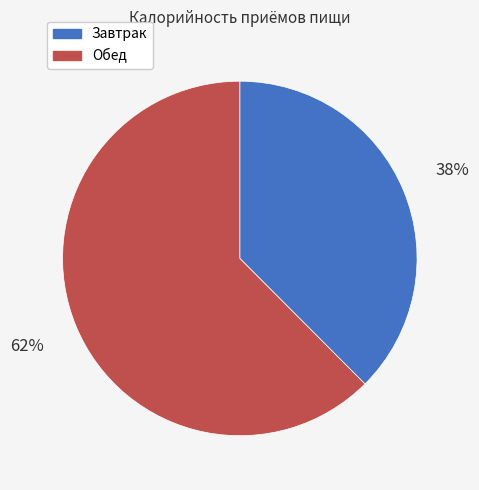

Count the number of slices in the pie.

2